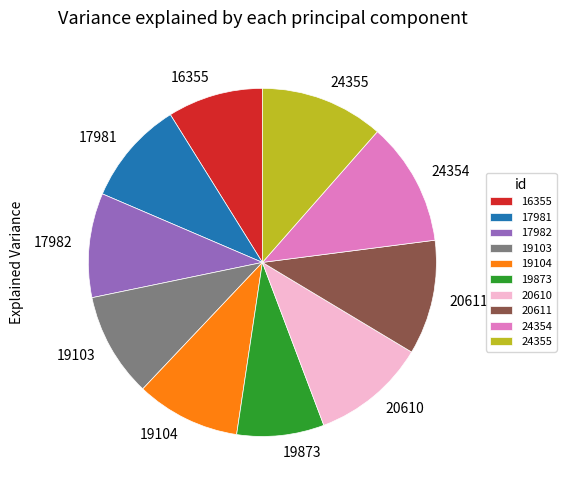

Which category has the smallest portion of the pie?

19873